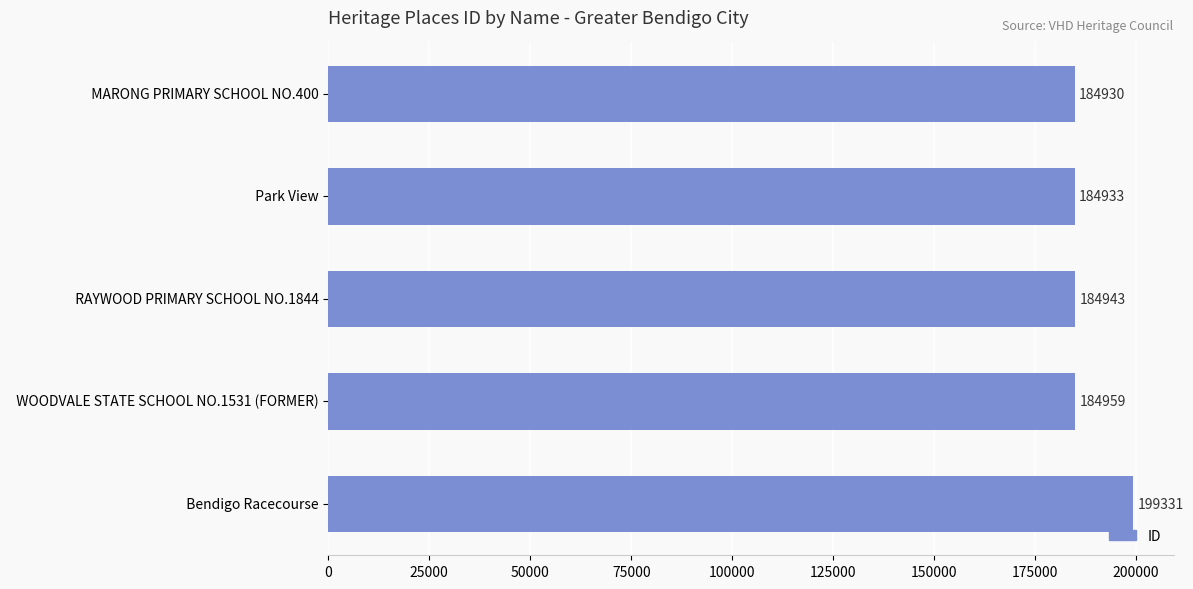

At which category does the chart reach its peak across all series?

  Bendigo Racecourse